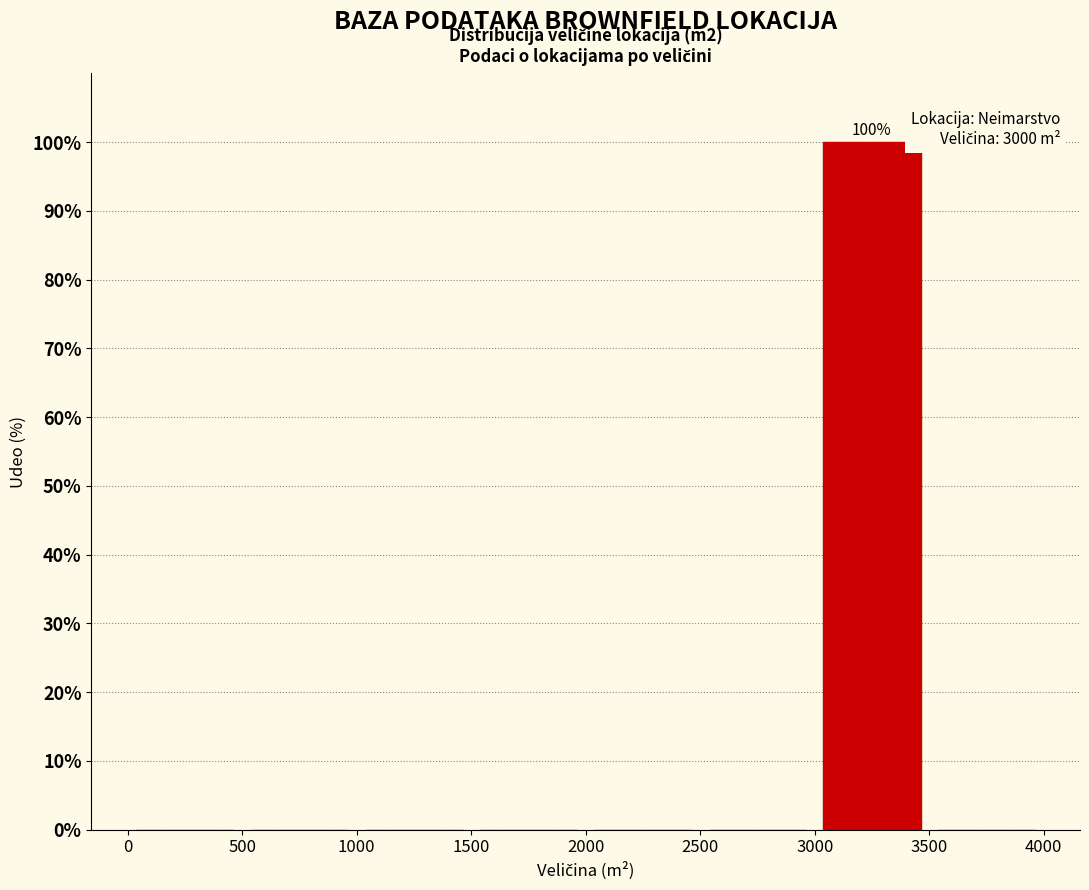

Which range on the x-axis has the tallest bar?

3000 to 3500